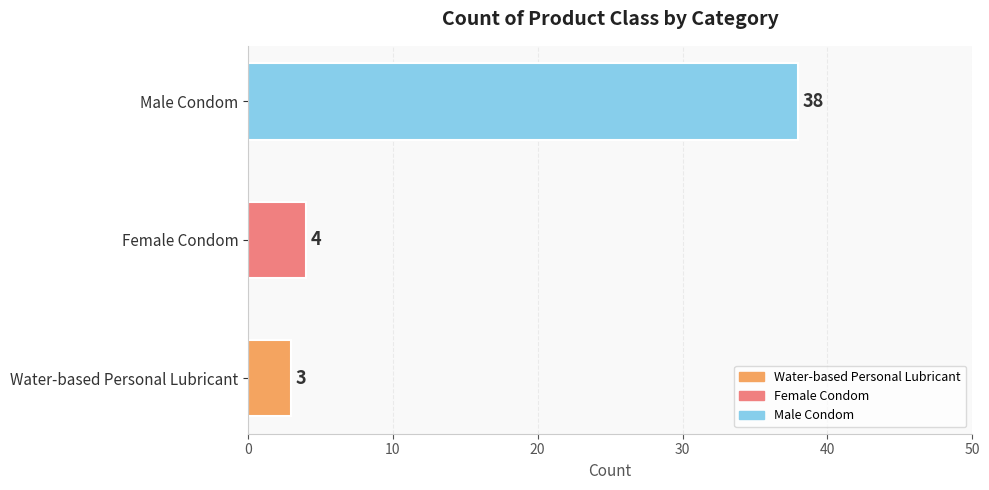

How many data points does each series have?

3